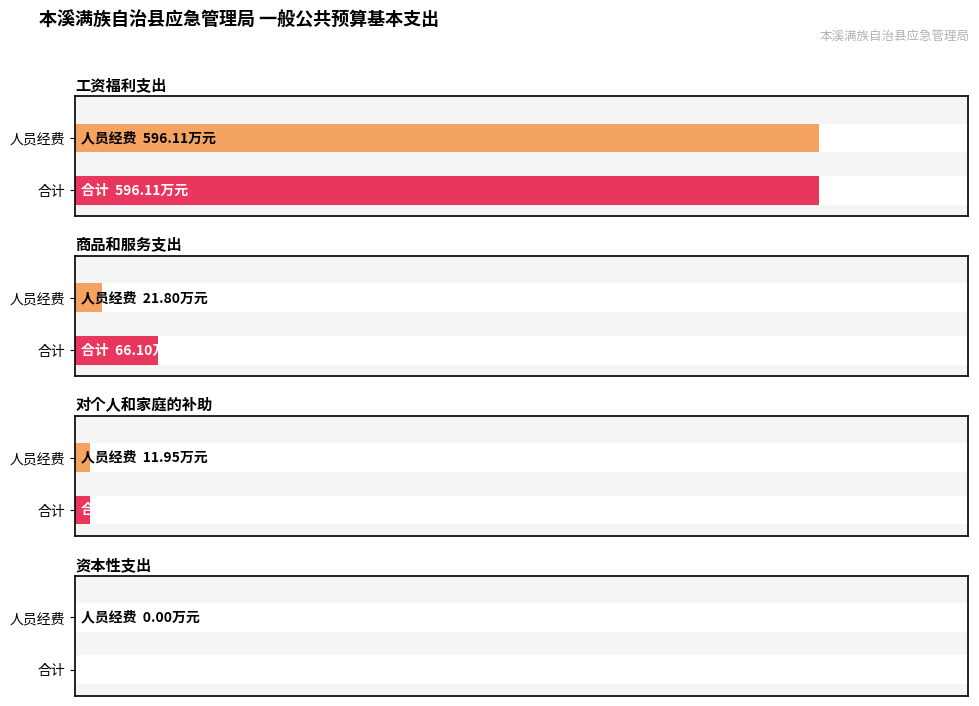

Which series changed the most between 工资福利支出 and 对个人和家庭的补助?

合计